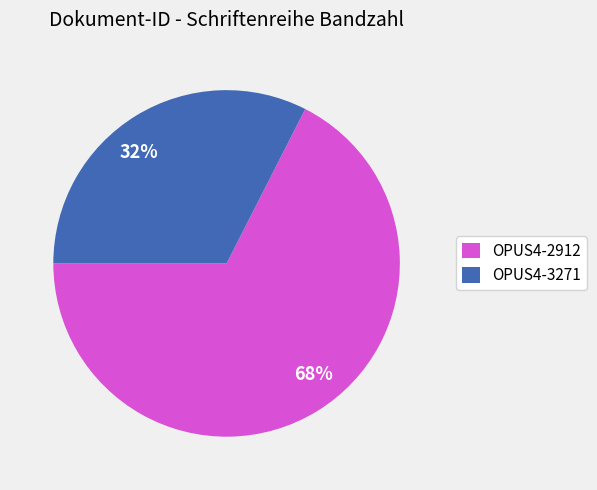

Which has a higher value, OPUS4-3271 or OPUS4-2912?

OPUS4-2912